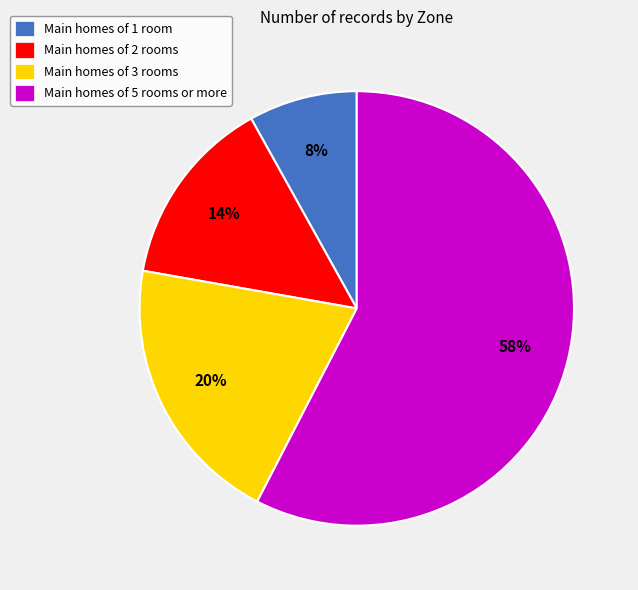

Which slice is the smallest?

Main homes of 1 room